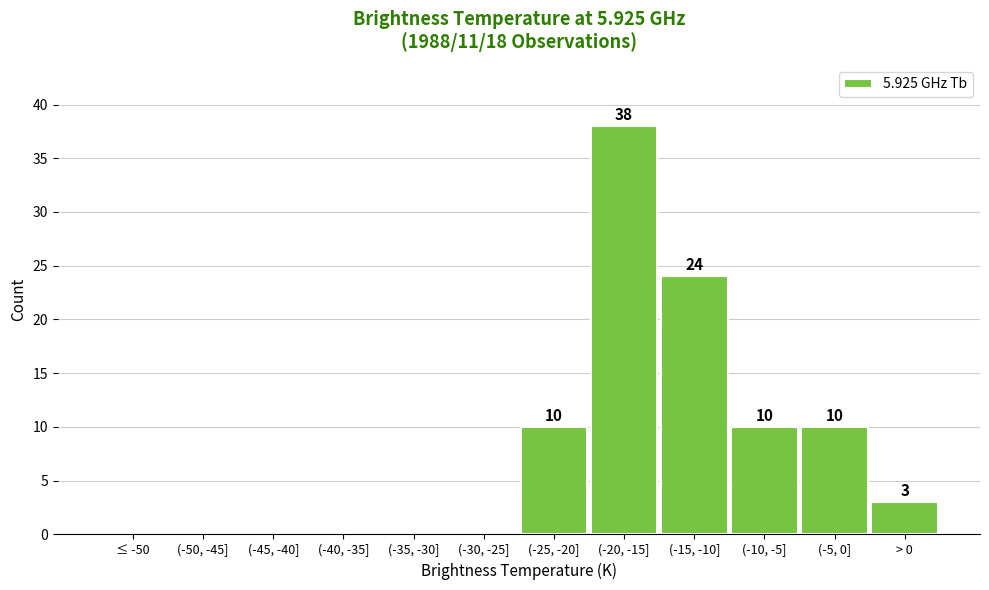

Reading right to left, what are all the values shown in this chart?

> 0=3	(-5, 0]=10	(-10, -5]=10	(-15, -10]=24	(-20, -15]=38	(-25, -20]=10	(-30, -25]=0	(-35, -30]=0	(-40, -35]=0	(-45, -40]=0	(-50, -45]=0	≤ -50=0